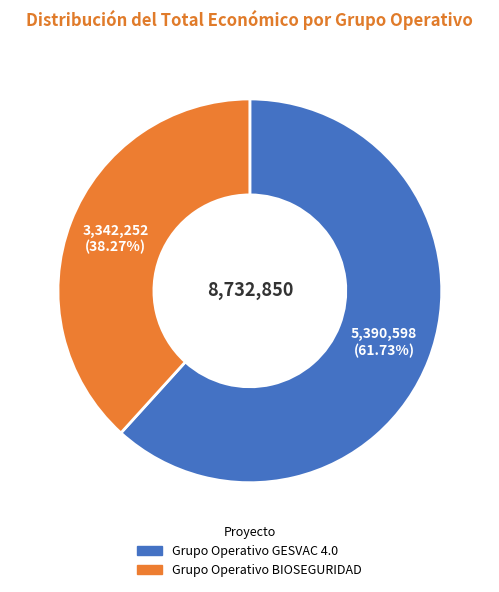

Rank the categories by value from highest to lowest.

Grupo Operativo GESVAC 4.0, Grupo Operativo BIOSEGURIDAD